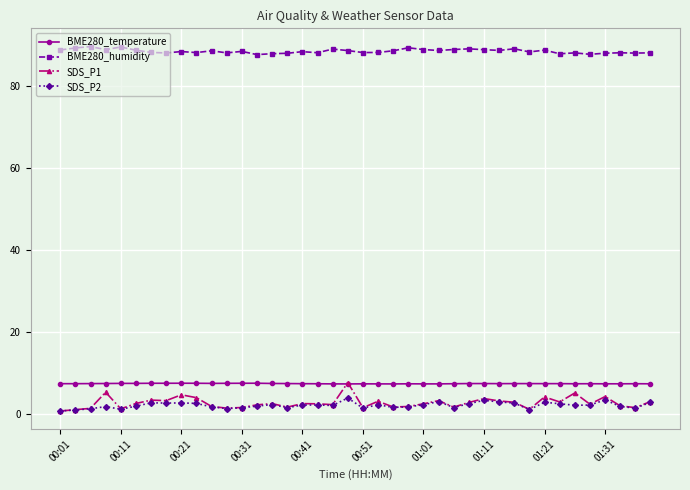

What is the minimum value for BME280_humidity?

87.6